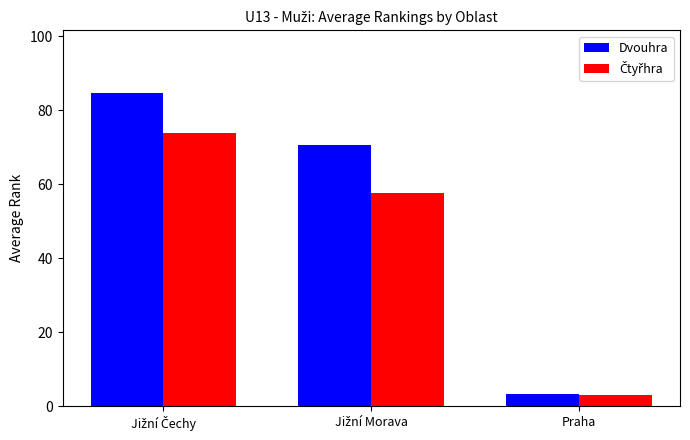

How many distinct data groups are displayed?

2